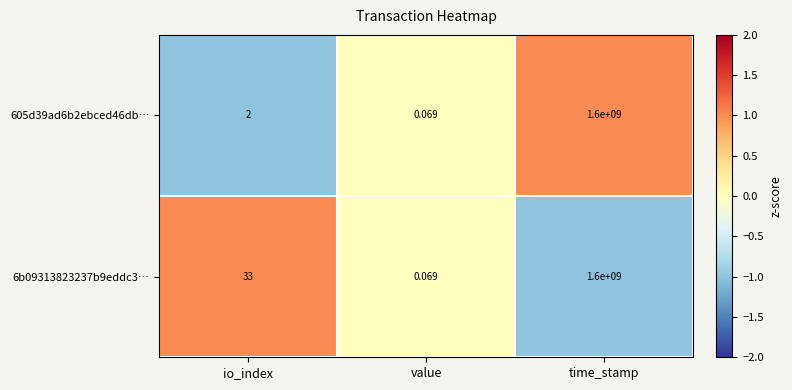

Is the value of 6b09313823237b9eddc3… at time_stamp greater than the value of 605d39ad6b2ebced46db… at value?

Yes